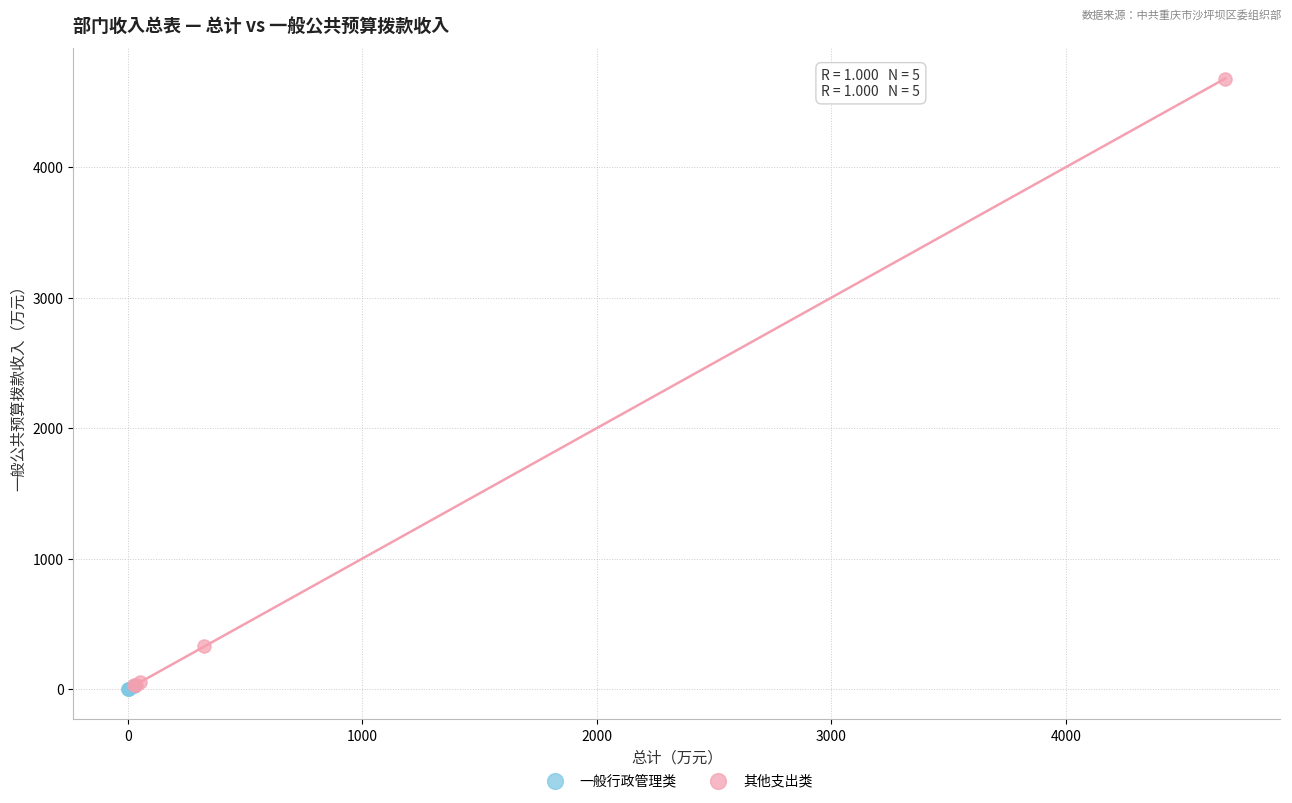

Which series reaches the maximum Y coordinate?

其他支出类